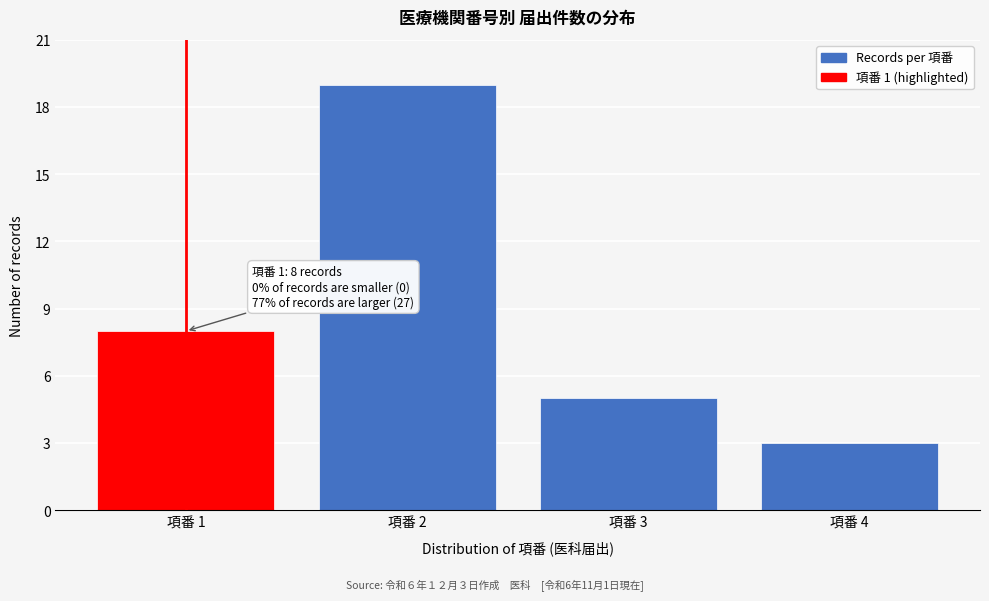

Reading left to right, list all the values displayed in this chart.

項番 1=8	項番 2=19	項番 3=5	項番 4=3